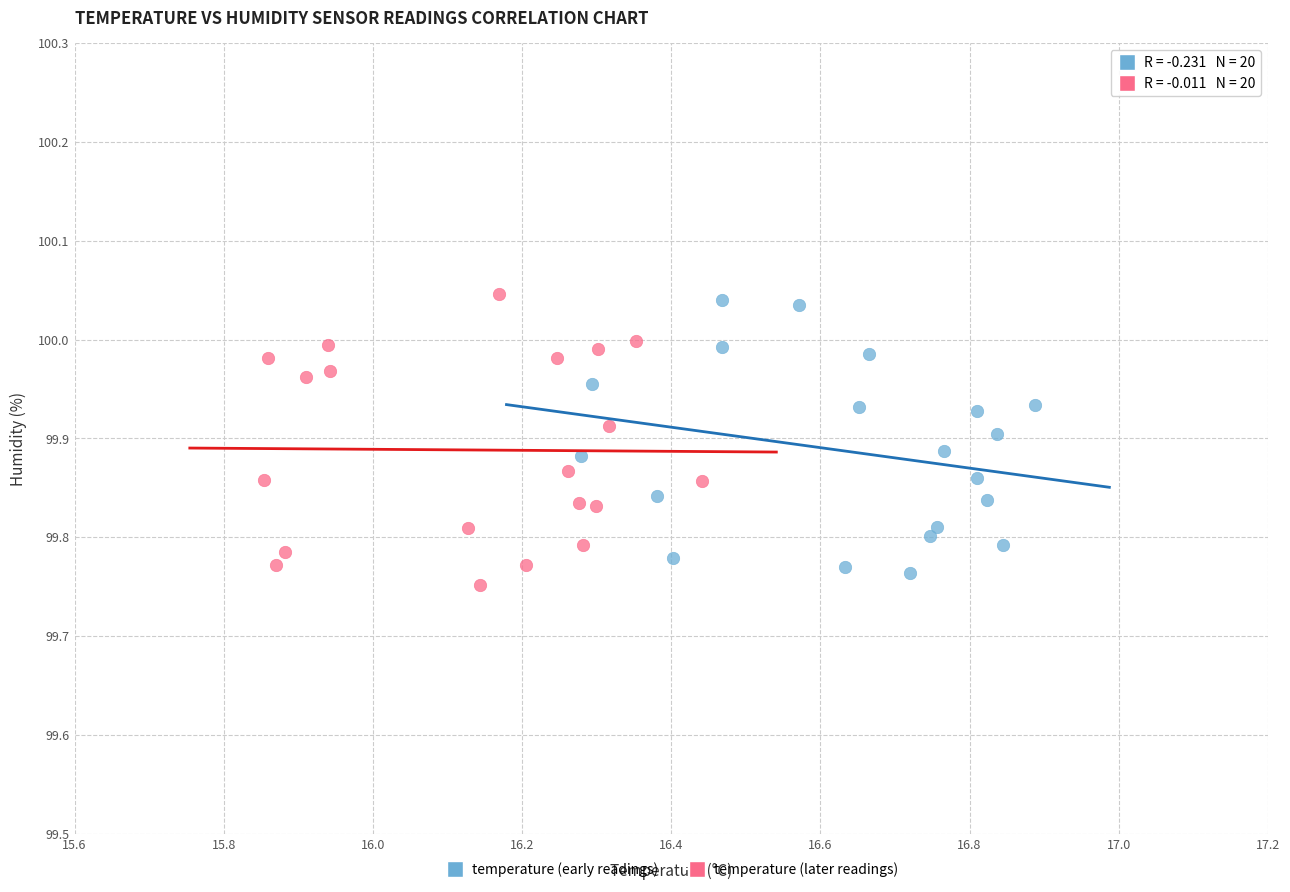

Which series reaches the minimum Y coordinate?

temperature (later readings)